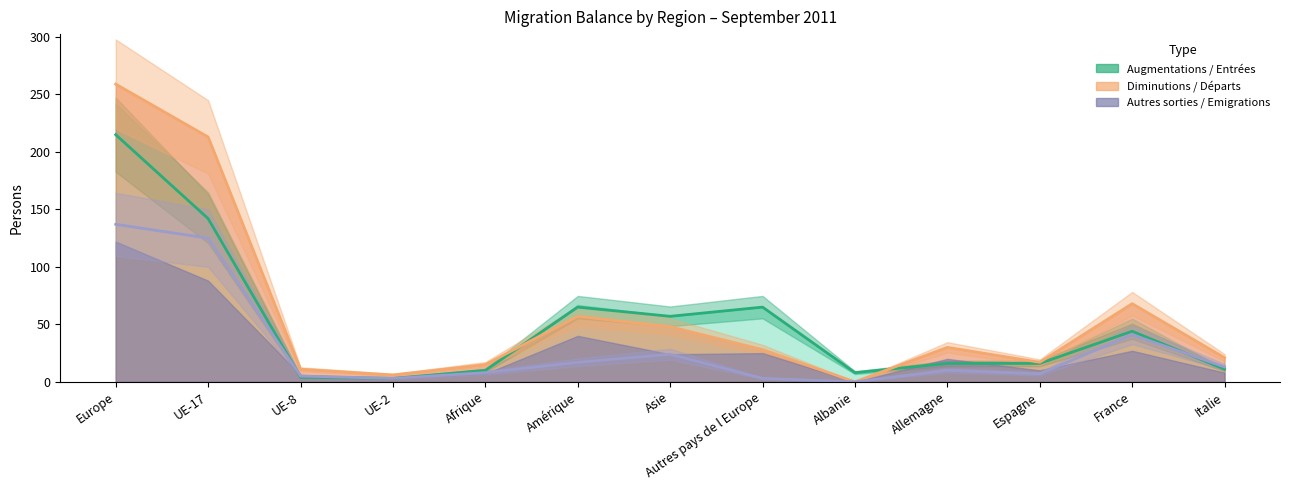

What value does the Emigrations effectives series have at UE-2?

3